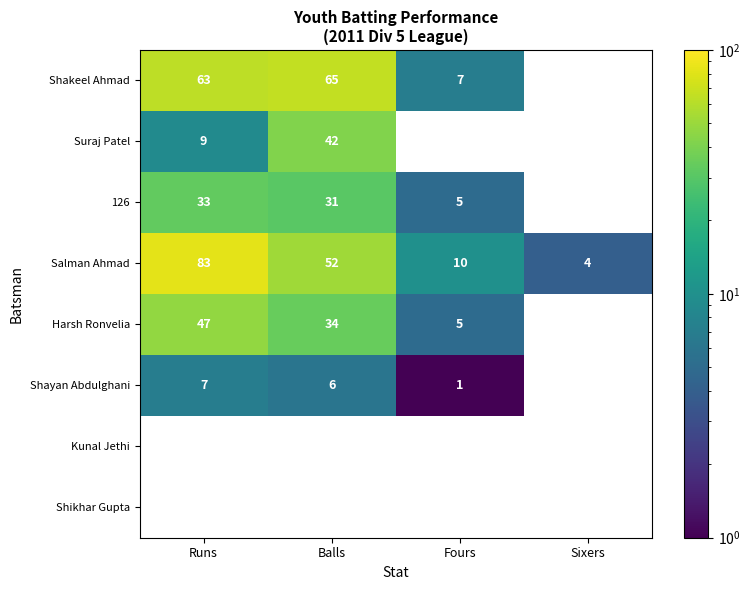

What is the difference between the second highest and minimum values in the Salman Ahmad series?

48